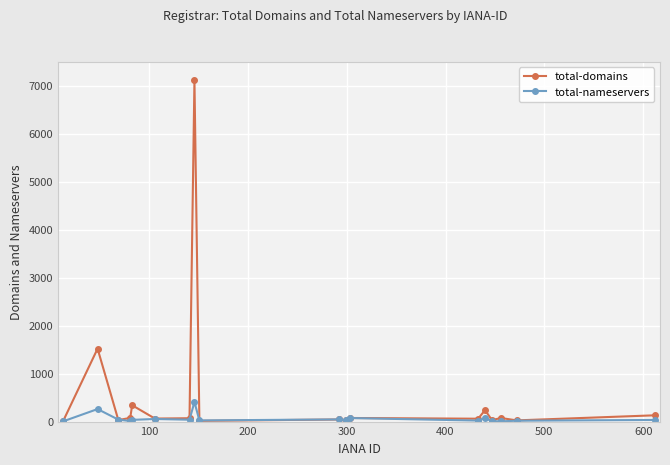

Which series has the largest range (max minus min)?

total-domains